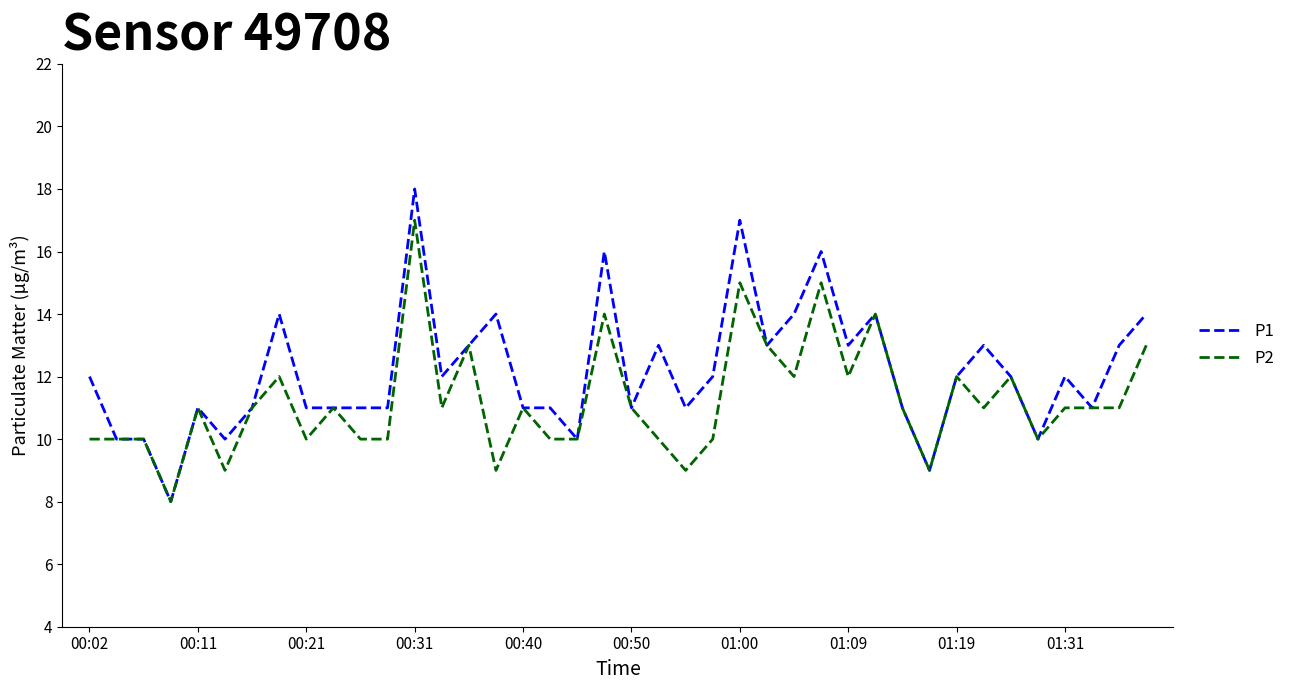

How many lines are shown in the chart?

2